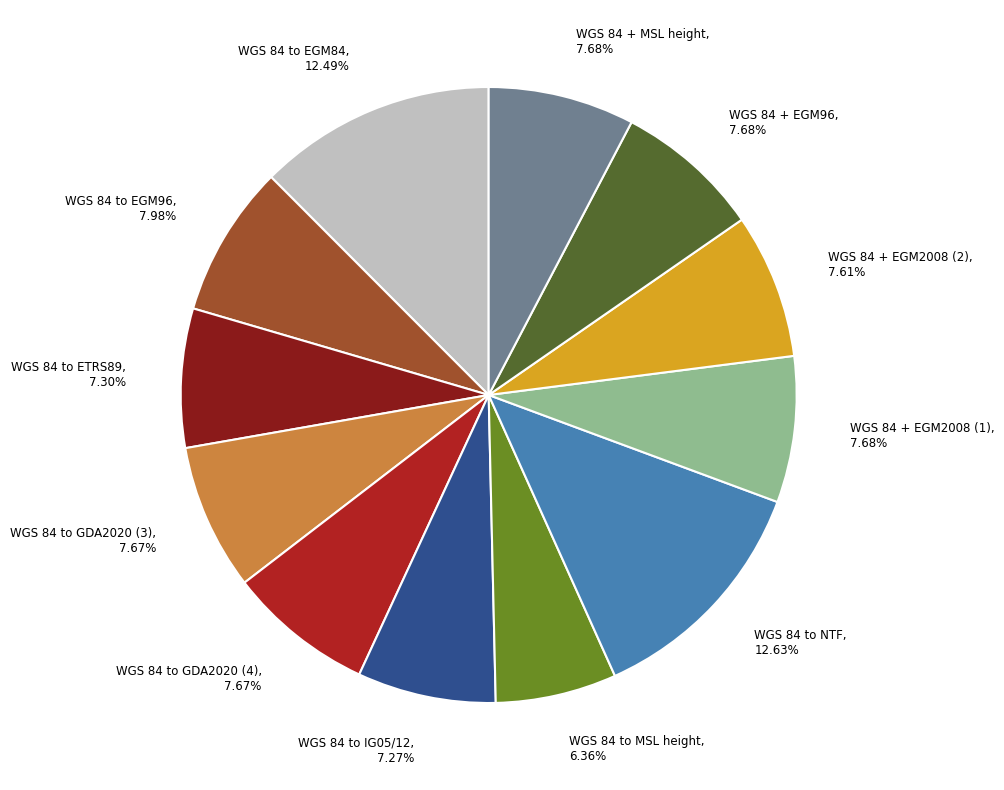

Is it true that WGS 84 to EGM84 is 23% of the pie?

False